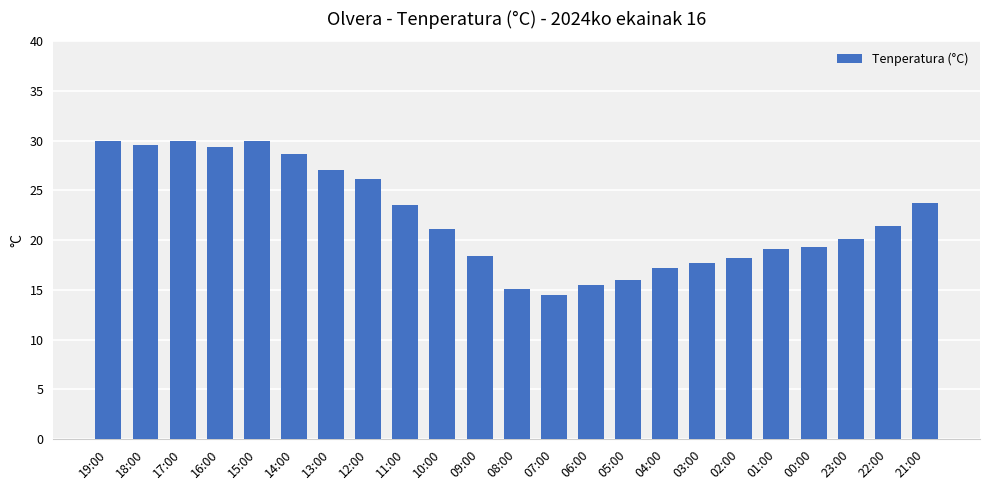

What is the change in value from 09:00 to 06:00?

-2.9